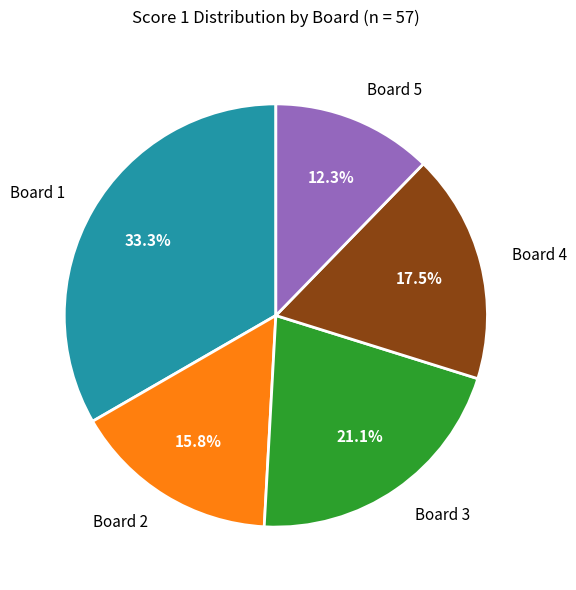

What portion of the pie excludes Board 4?

82.5%